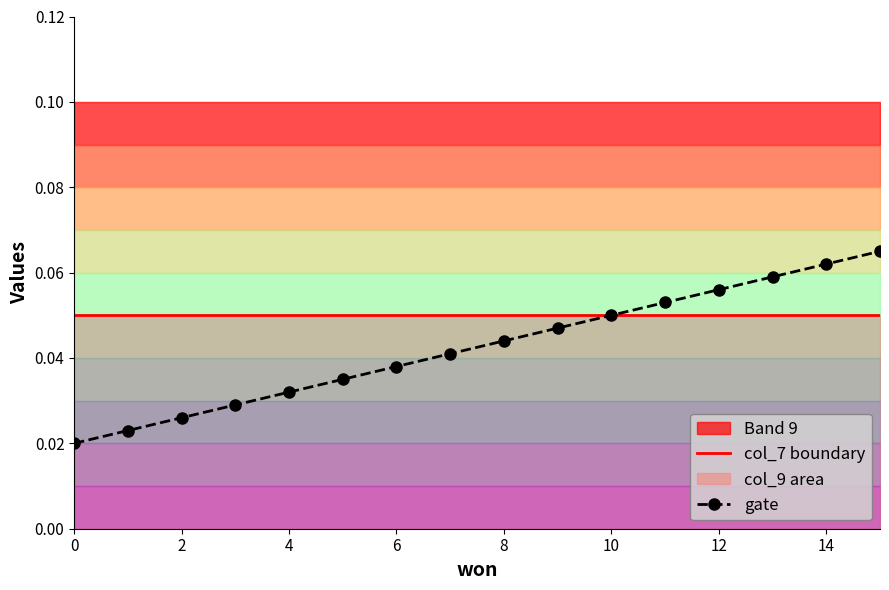

Count the number of categories in the chart.

16